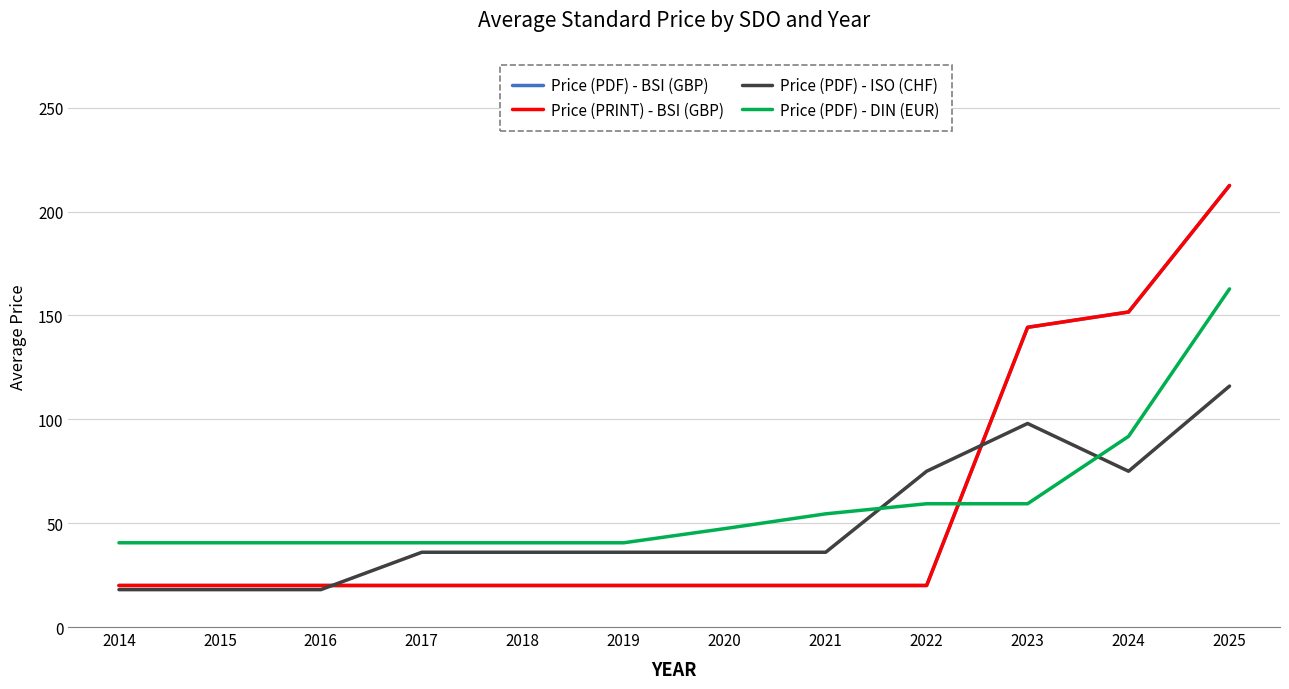

Which has a higher value, 2023 or 2025?

2025